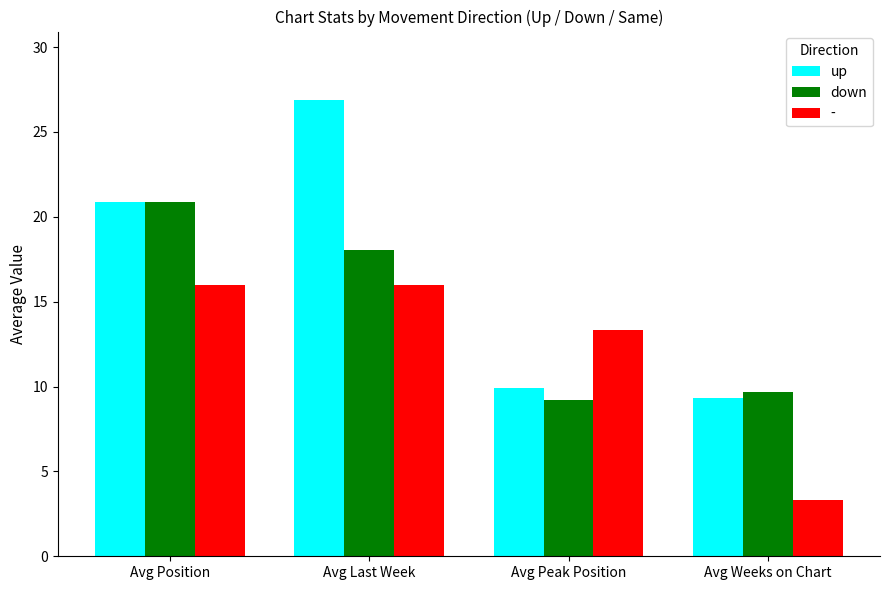

What is the total value across all series at Avg Last Week?

60.9